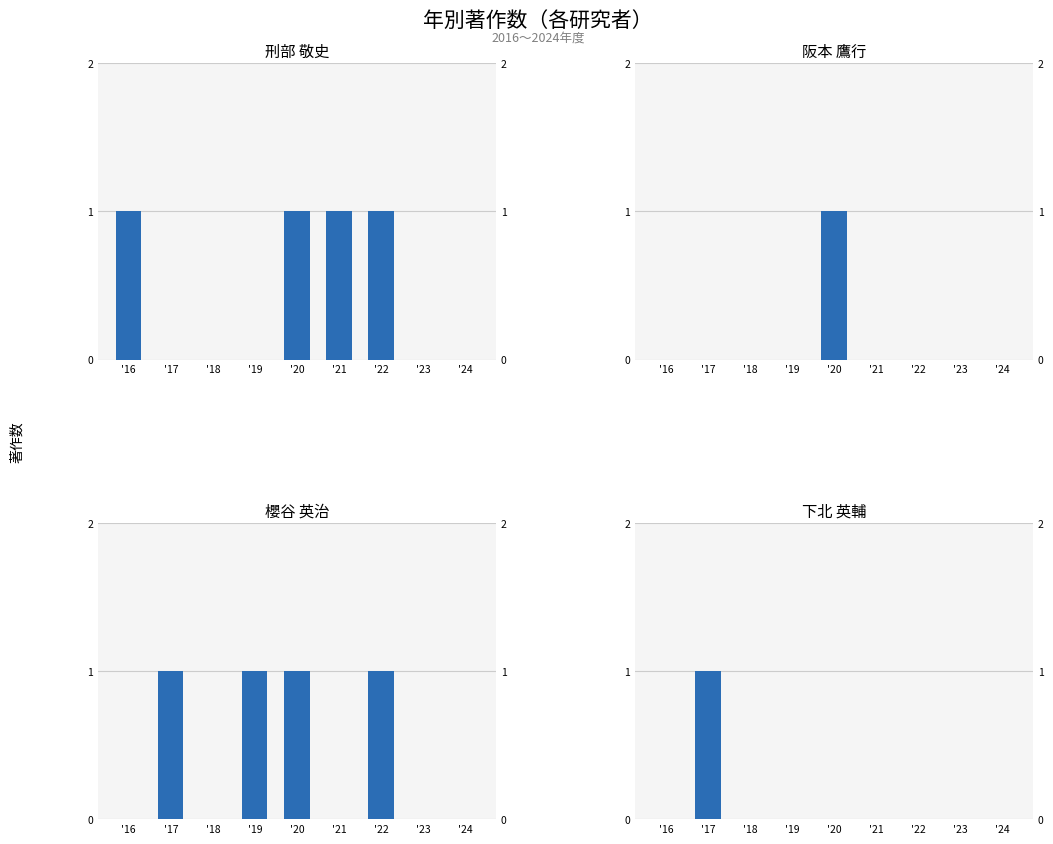

How many values in 阪本 鷹行 are above zero?

1